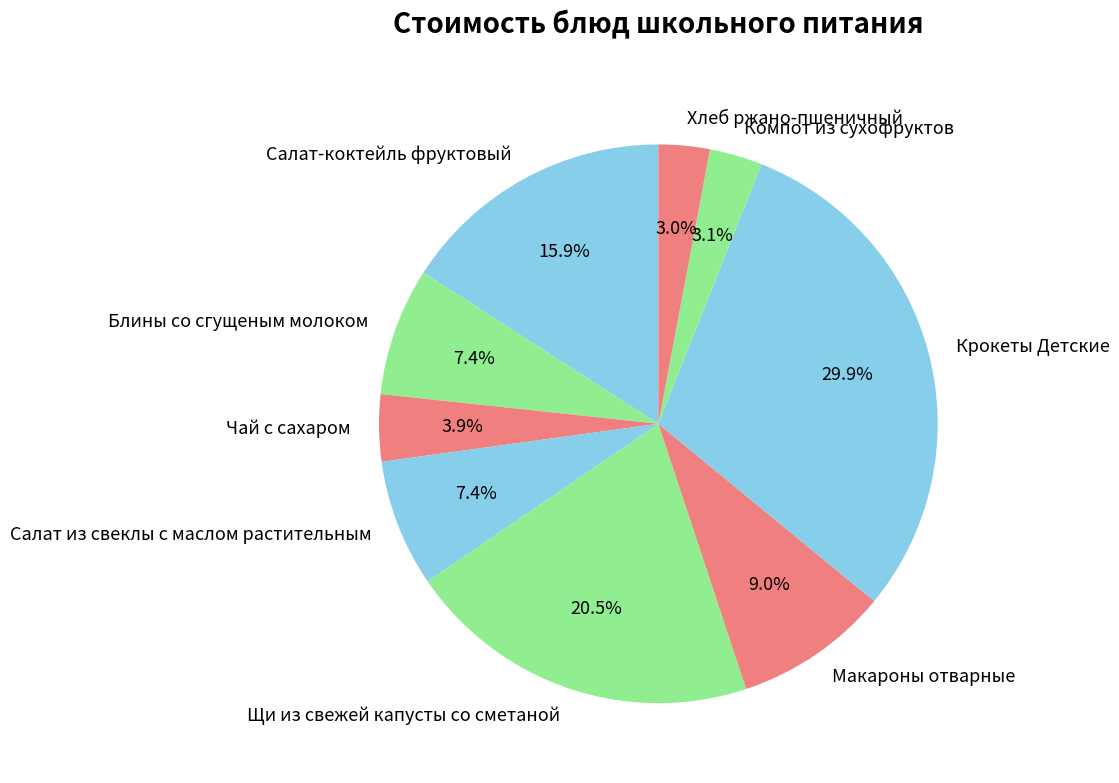

How many slices are in this pie chart?

9